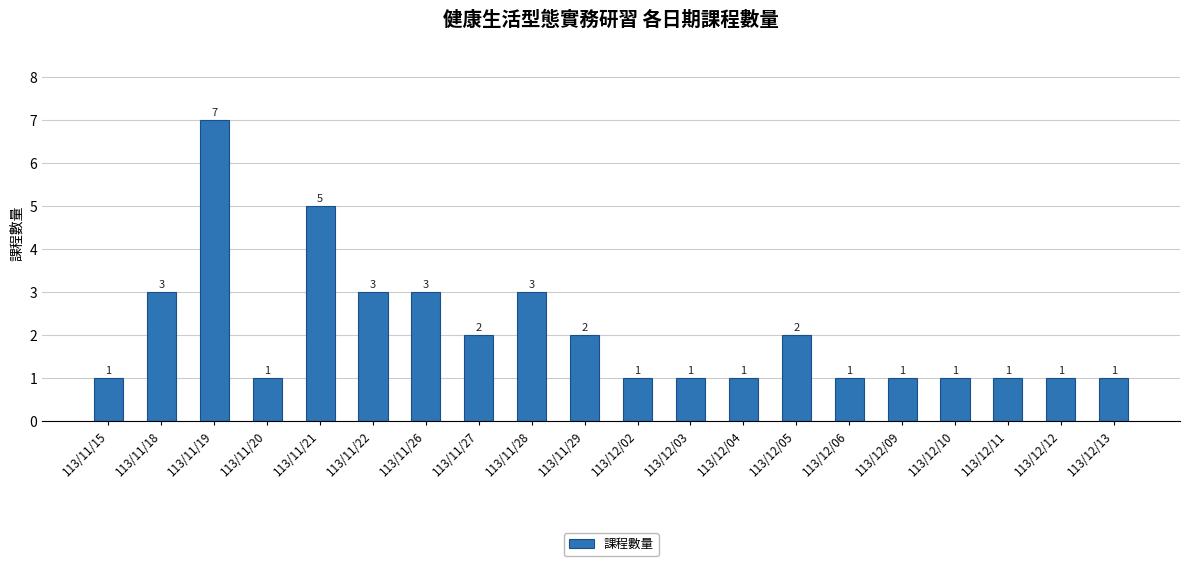

What is the minimum value shown in the chart?

1